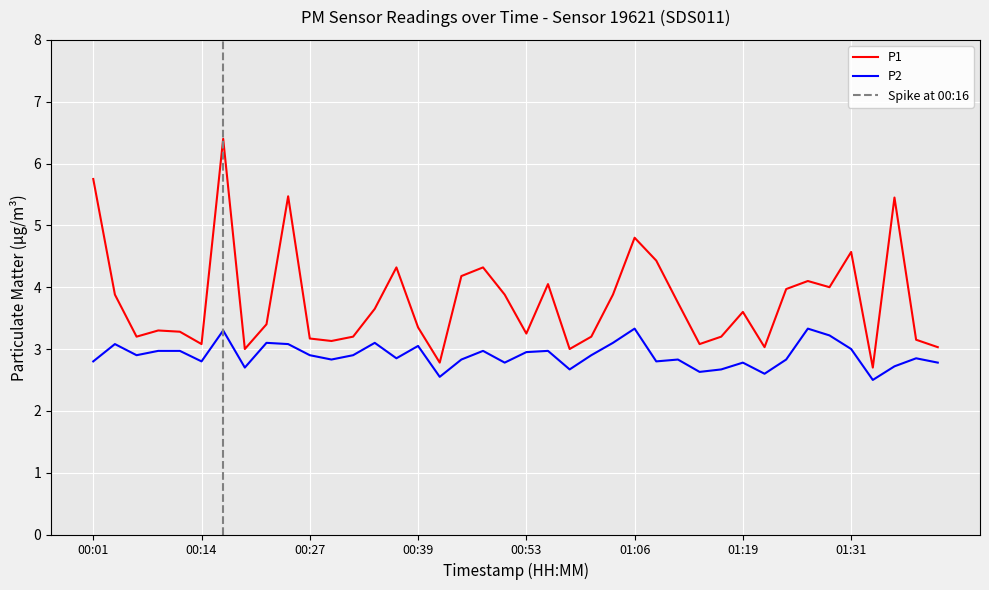

How many lines are shown in the chart?

2